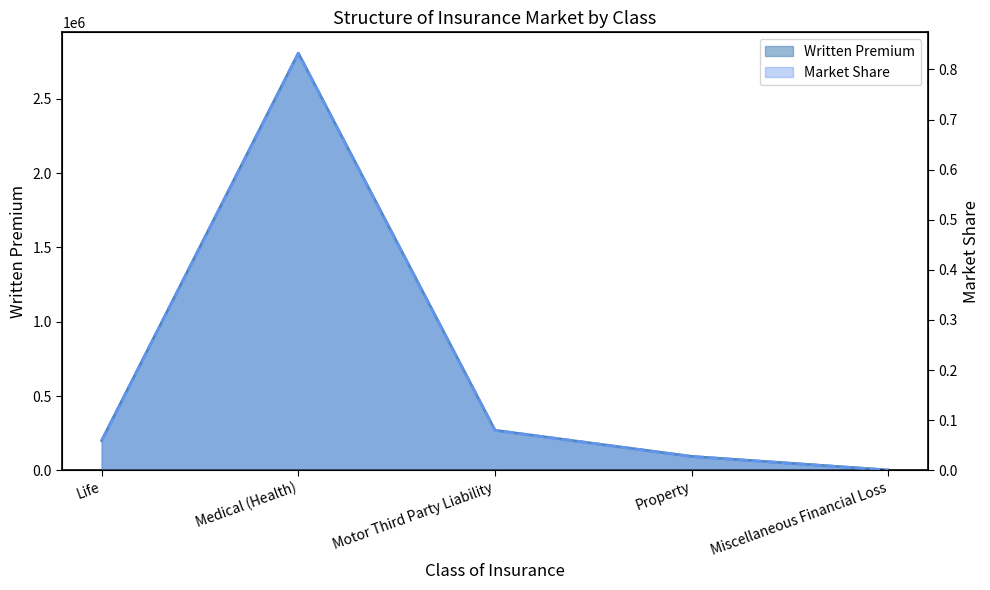

What is the total value across all series at Property?

93468.8